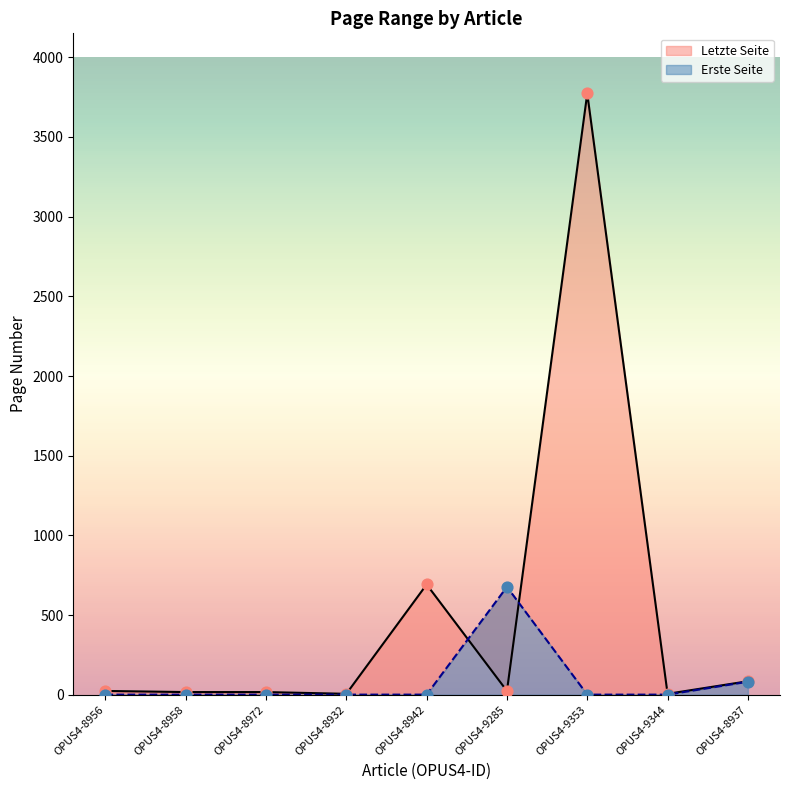

Which series has the largest total across all categories?

Letzte Seite